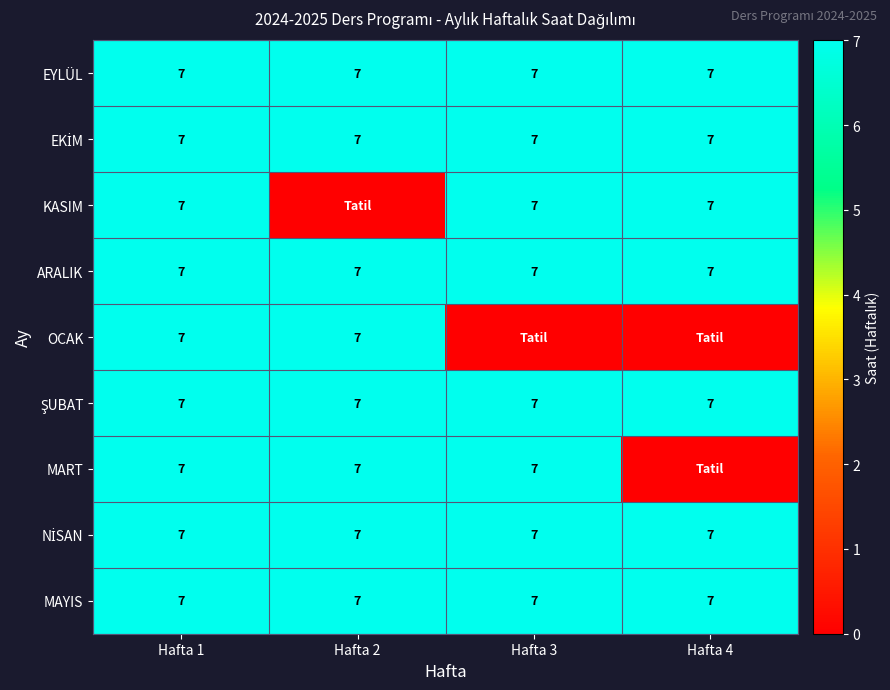

Which category has the highest value across all series?

Hafta 1